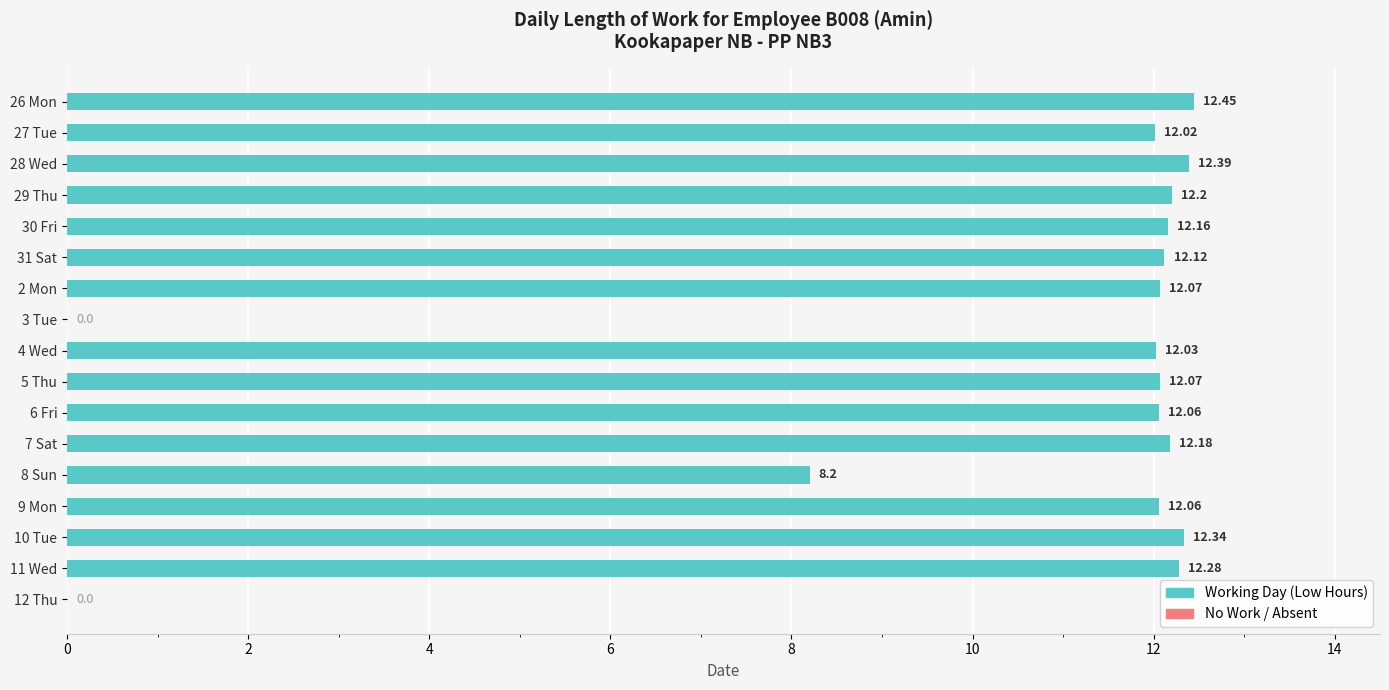

Between 28 Wed and 8 Sun, which is larger?

28 Wed